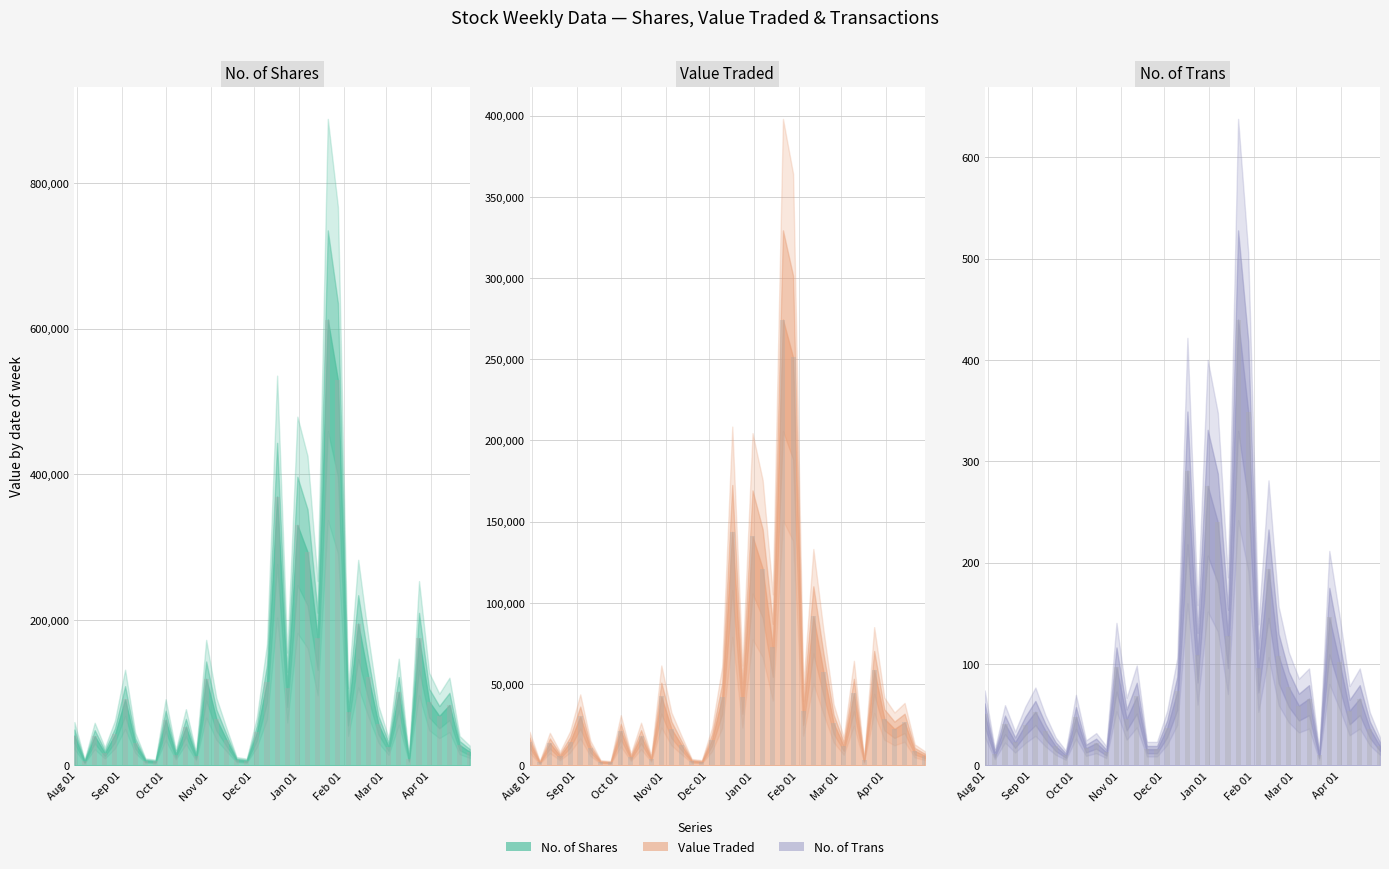

What is the highest value of the No. of Trans bars series?

440